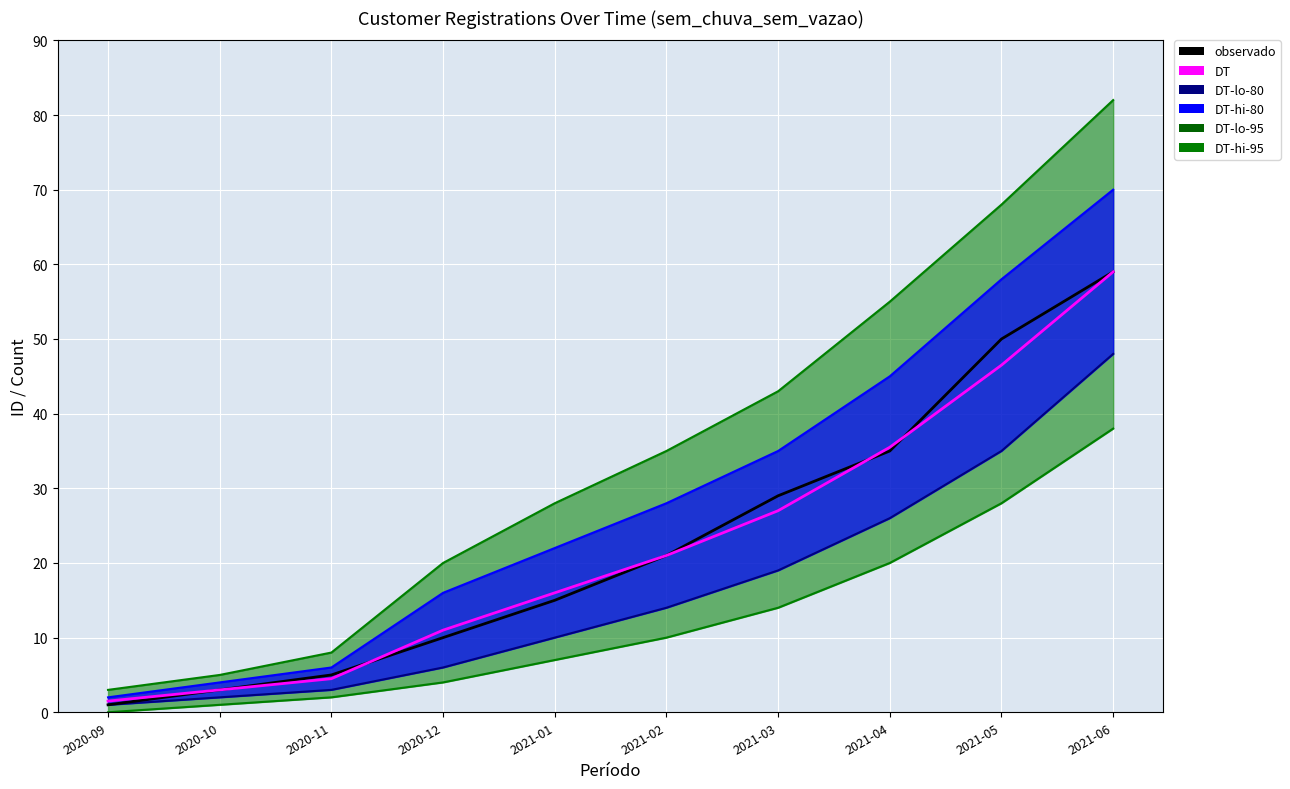

Where is observado nearest to the value 30?

2021-03